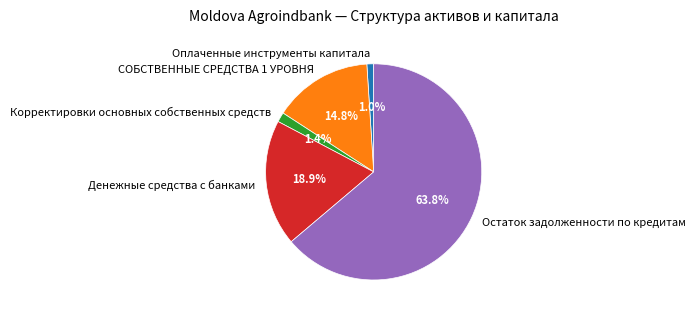

Which has a higher value, Остаток задолженности по кредитам or Денежные средства с банками?

Остаток задолженности по кредитам